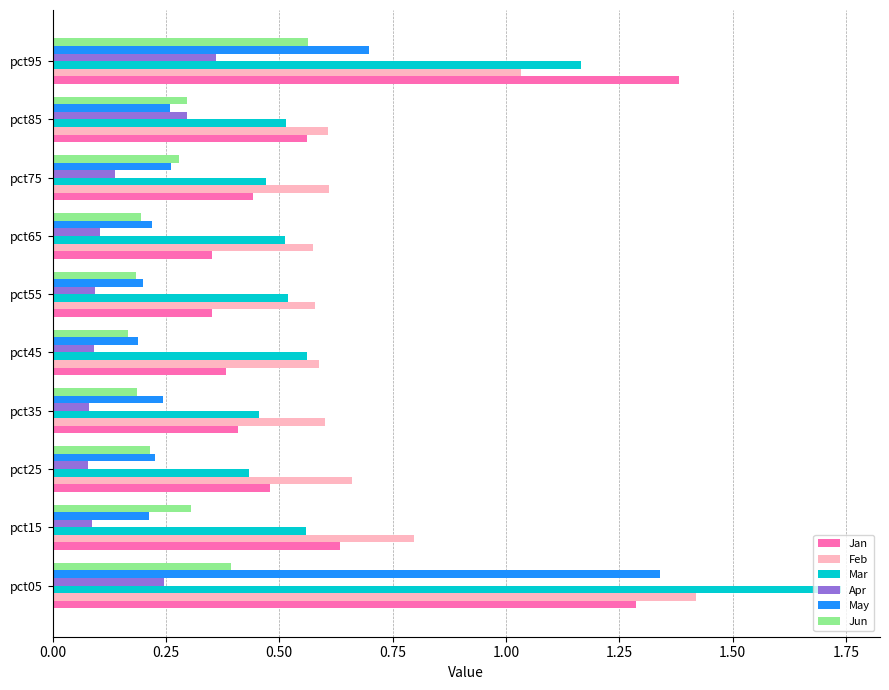

Which series has the largest range (max minus min)?

Mar